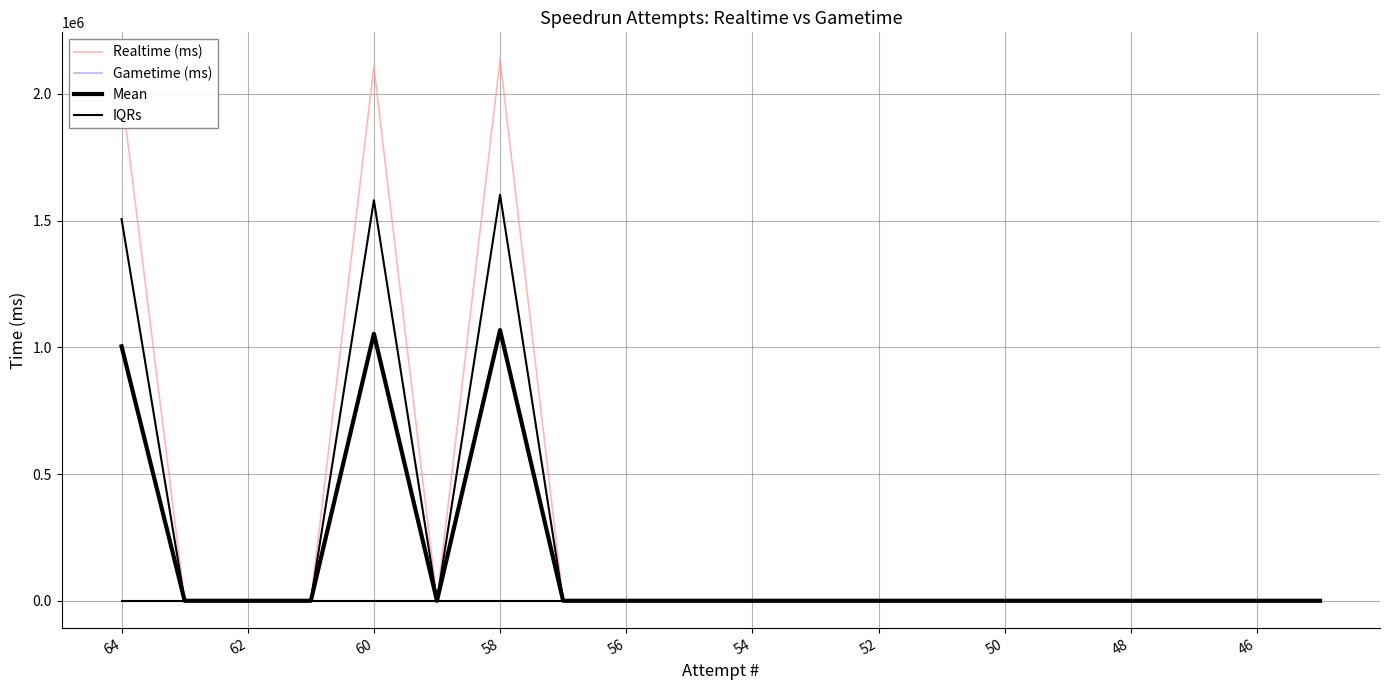

At which label is Mean closest to 534086?

64